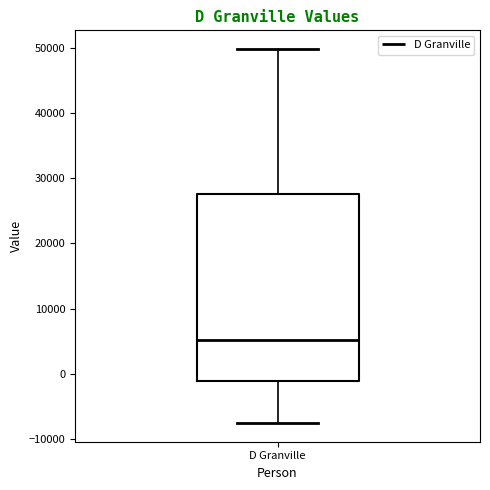

Read this box plot against the y-axis: the position of the median line, the range covered by the box, and the ends of both whiskers. The values are not printed on the chart, so give them approximately, as read against the axis.

median 5000, box -1000 to 28000, whiskers -7000 to 50000